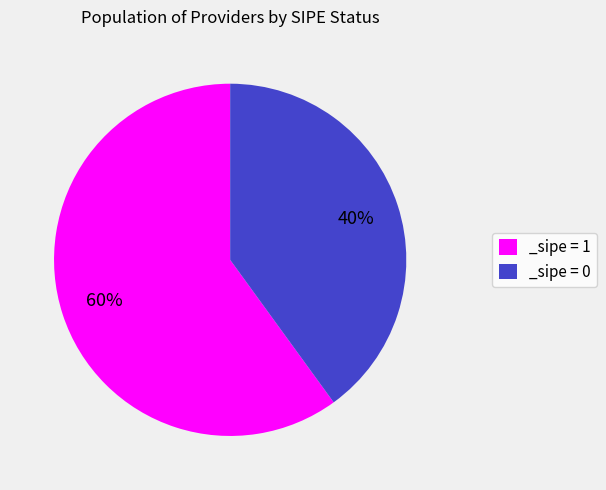

Count the number of slices in the pie.

2